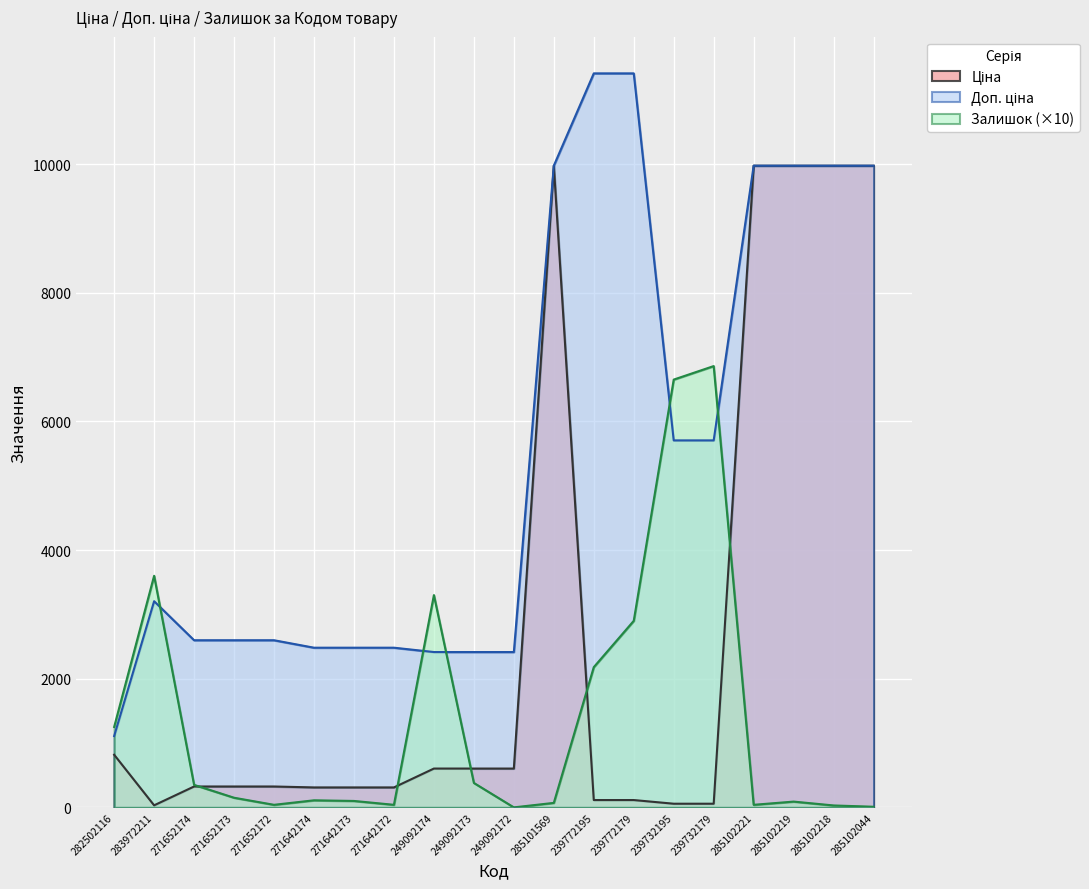

At 249092174, list the series in order from largest to smallest.

Залишок, Доп. ціна, Ціна